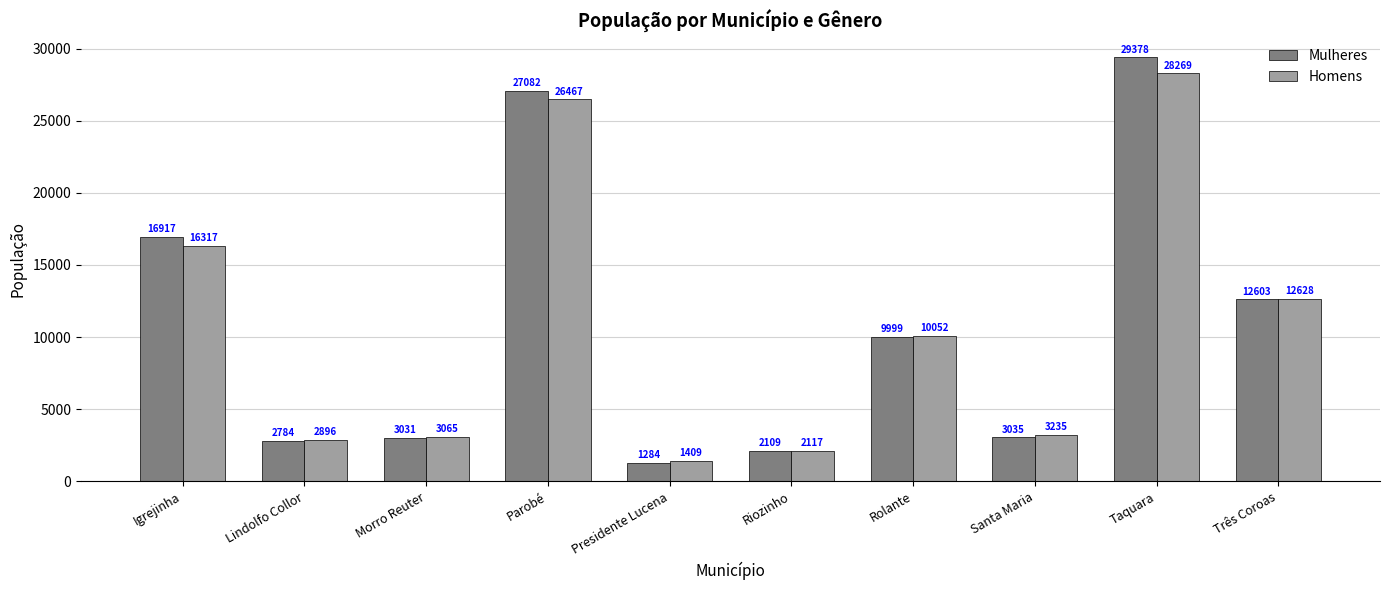

Which series has the largest total across all categories?

Mulheres